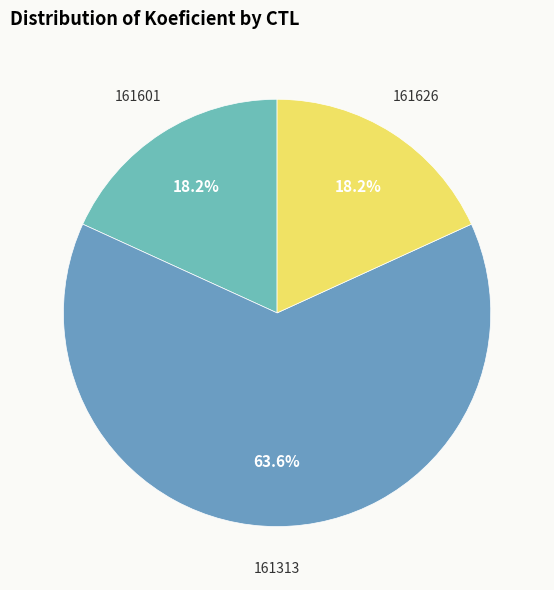

Is 161313 the majority of the pie?

Yes